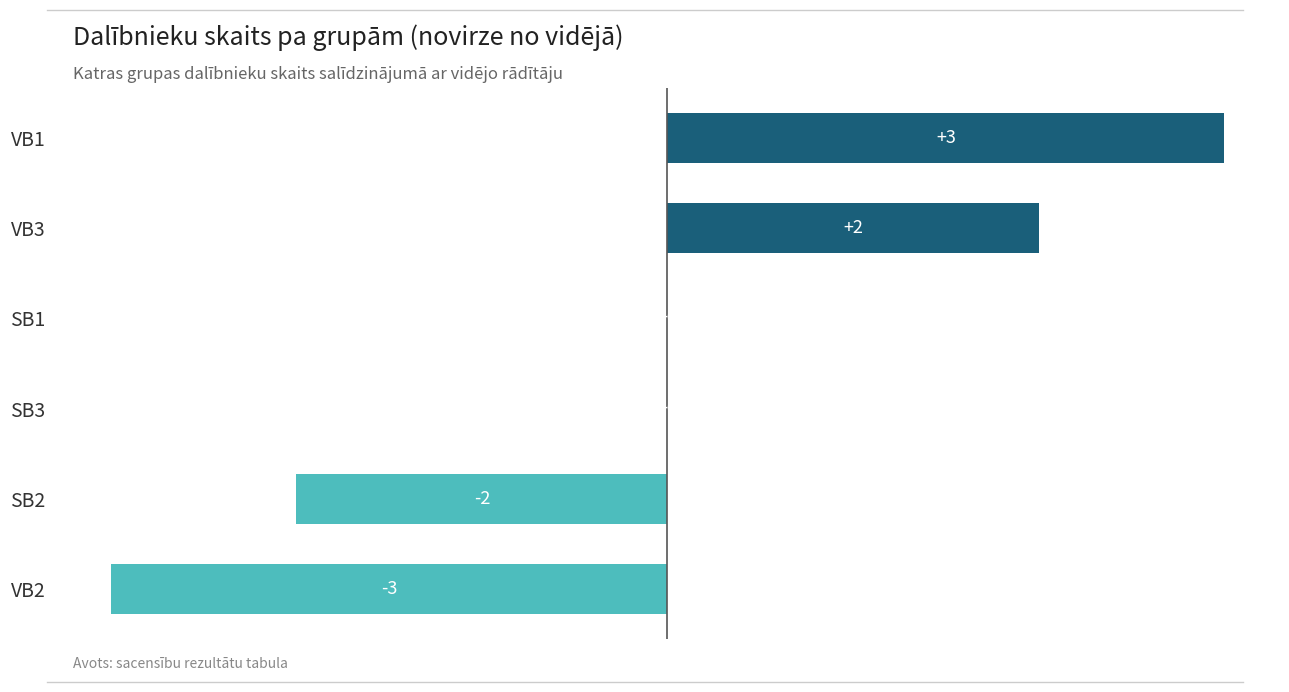

How many values are between -2 and 2?

4